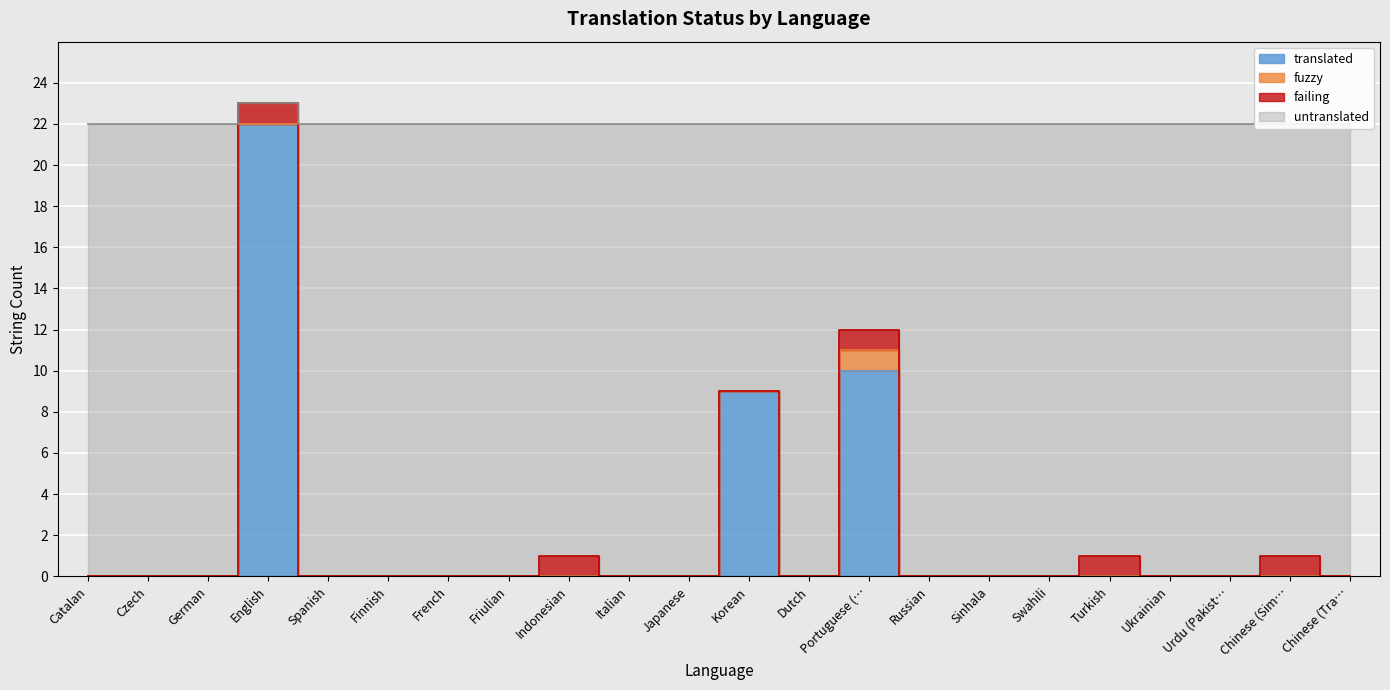

Reading left to right, extract all data points from this chart.

translated: 0	0	0	22	0	0	0	0	0	0	0	9	0	10	0	0	0	0	0	0	0	0
fuzzy: 0	0	0	0	0	0	0	0	0	0	0	0	0	1	0	0	0	0	0	0	0	0
failing: 0	0	0	1	0	0	0	0	1	0	0	0	0	1	0	0	0	1	0	0	1	0